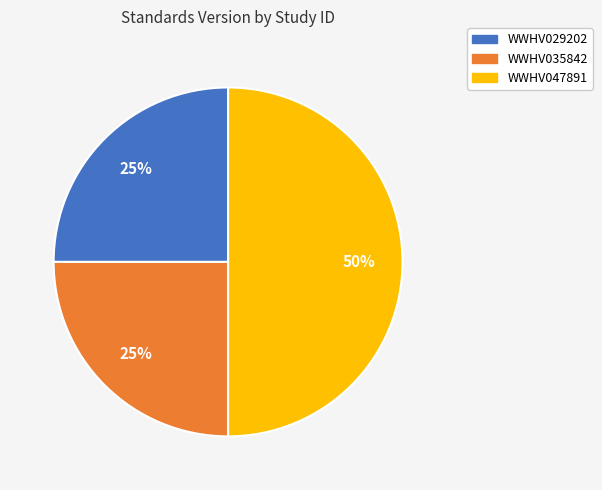

Which category has the biggest portion of the pie?

WWHV047891